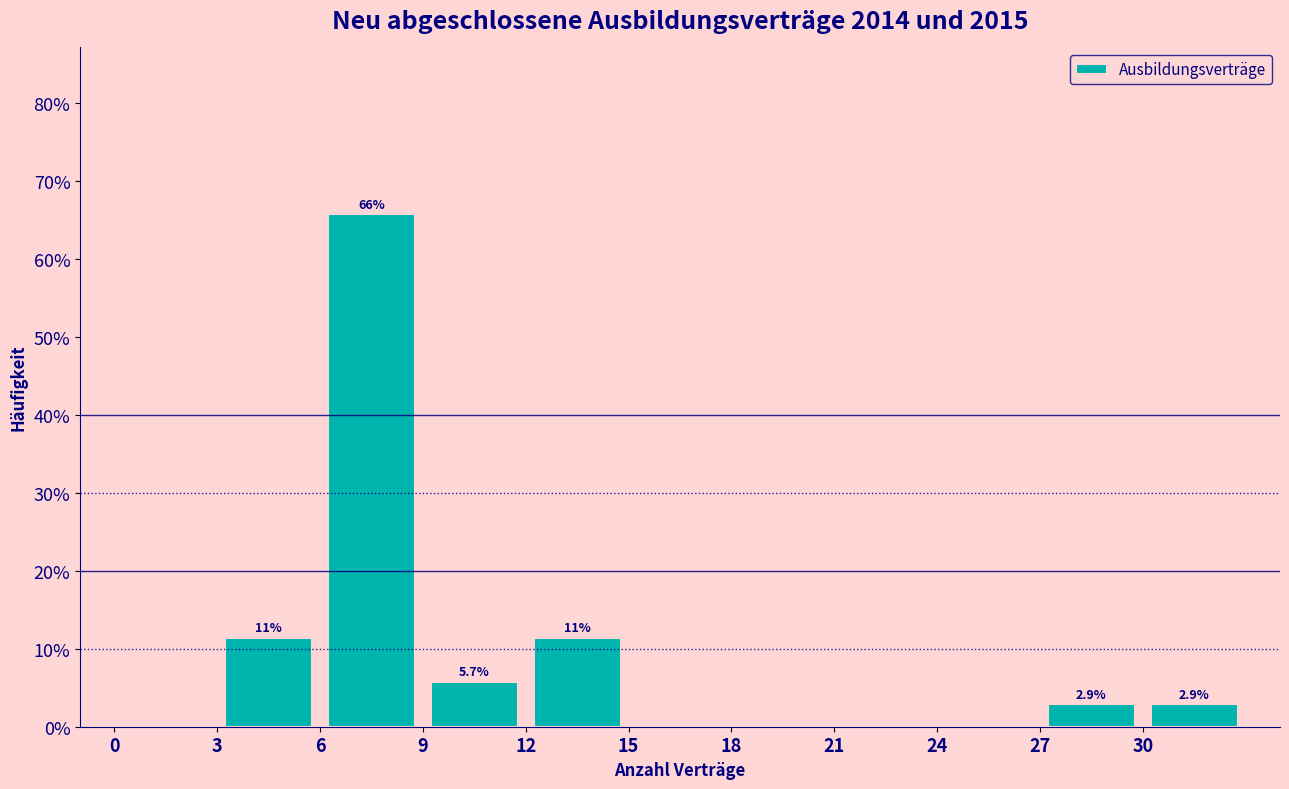

Which range on the x-axis has the tallest bar?

6 to 9